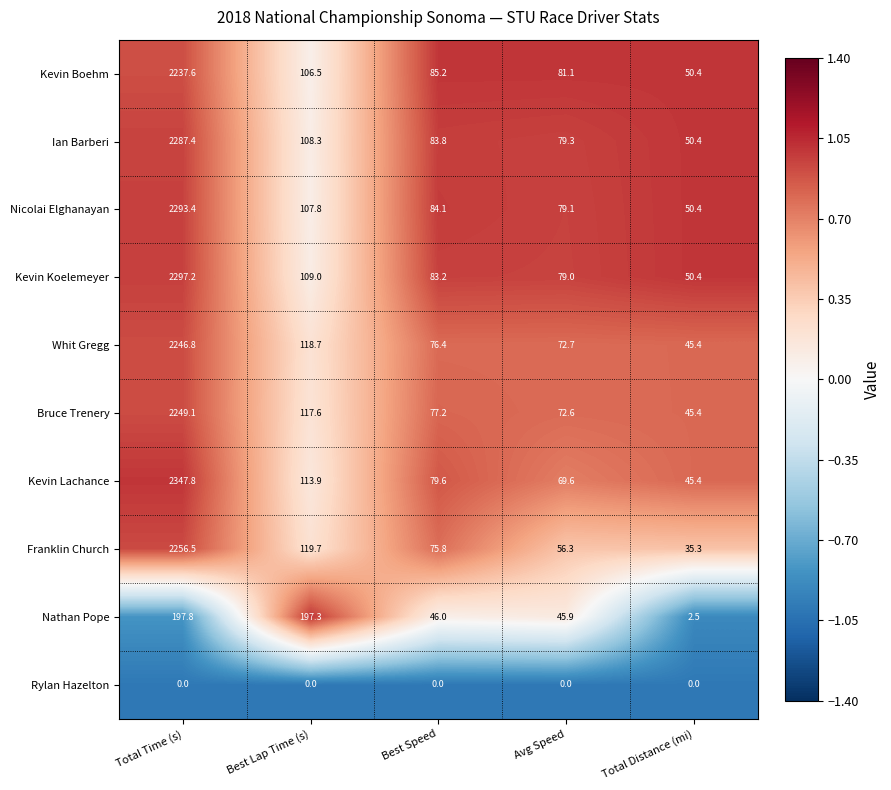

At how many categories does at least one series exceed 0?

5